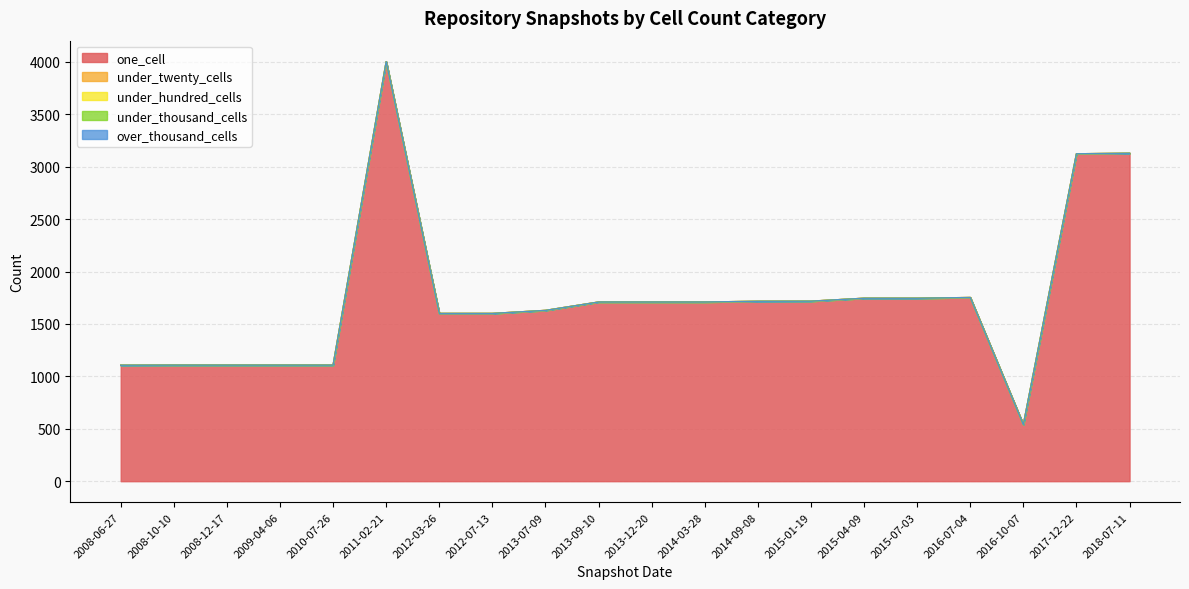

True or false: one_cell and under_hundred_cells intersect in this chart.

False